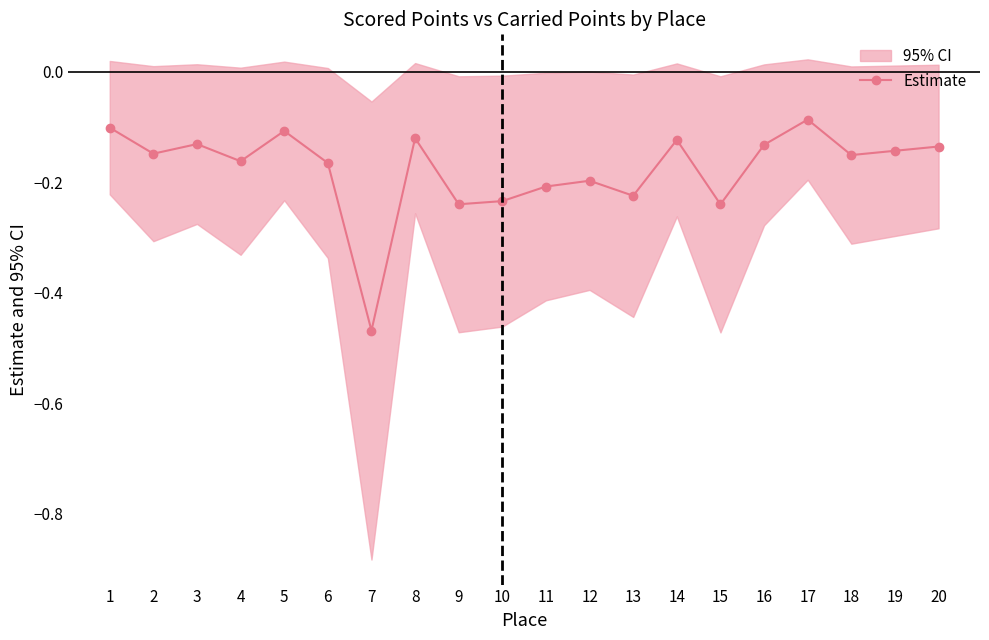

Reading left to right, list all the values displayed in this chart.

-0.1	-0.1	-0.1	-0.2	-0.1	-0.2	-0.5	-0.1	-0.2	-0.2	-0.2	-0.2	-0.2	-0.1	-0.2	-0.1	-0.1	-0.2	-0.1	-0.1